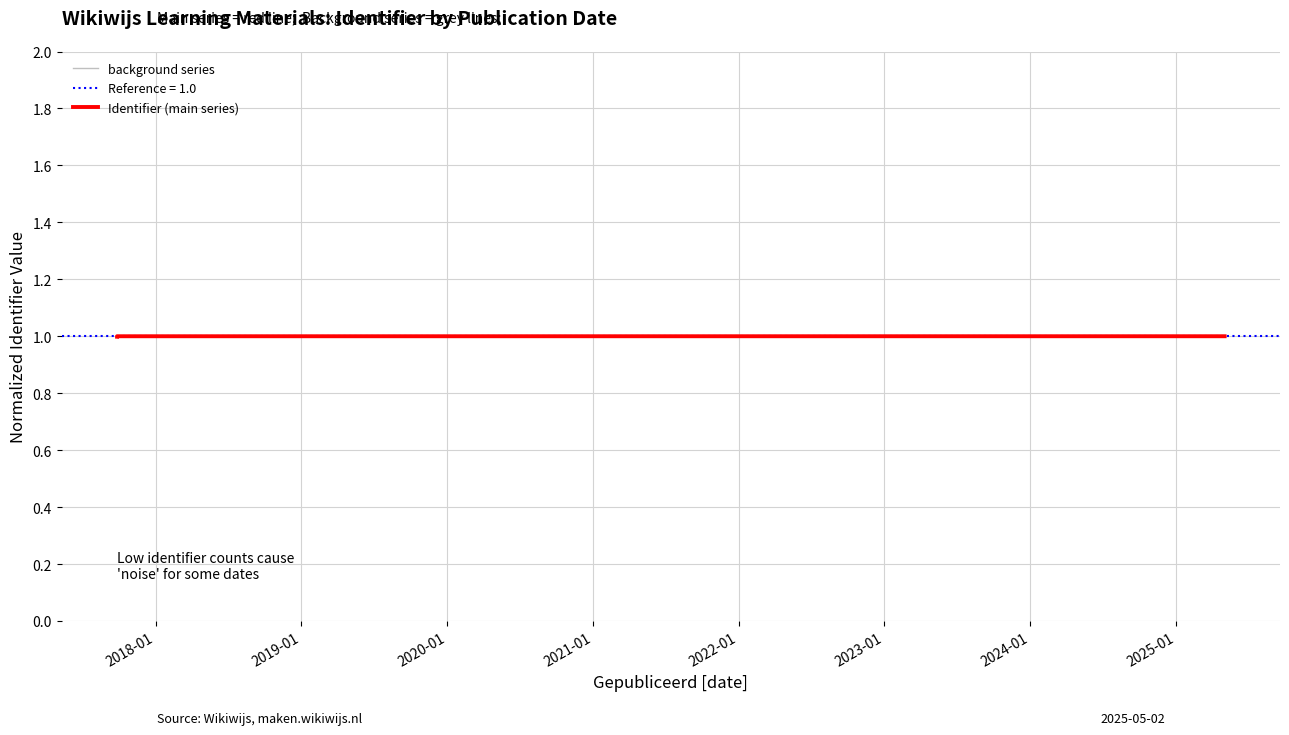

At which category does background series reach its first local peak?

2019-01